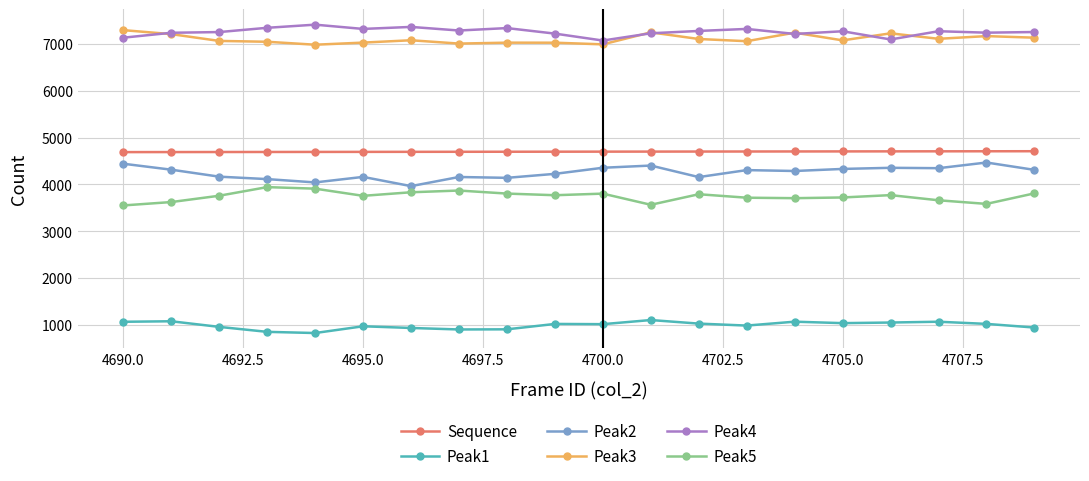

What is the average value of the Peak5 series?

3748